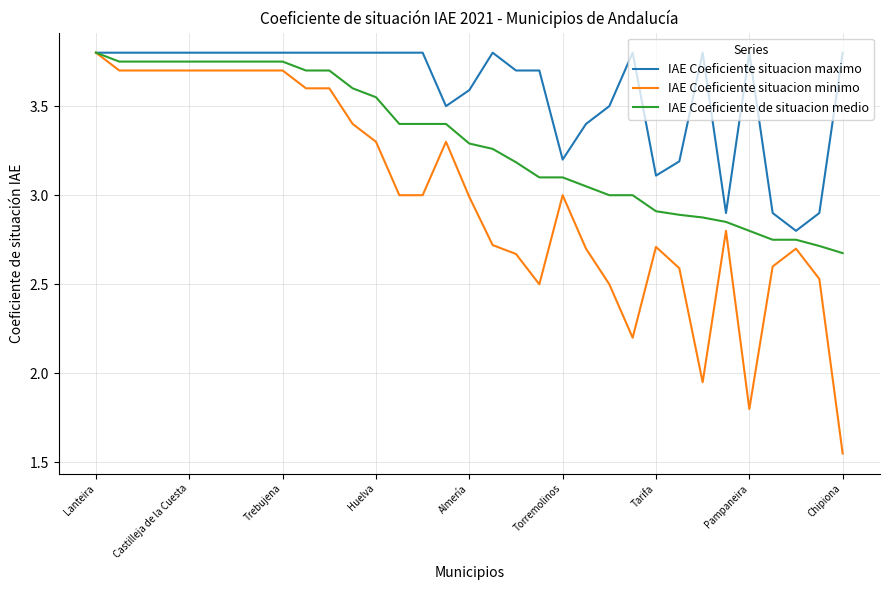

Which series has the largest range (max minus min)?

IAE Coeficiente situacion minimo